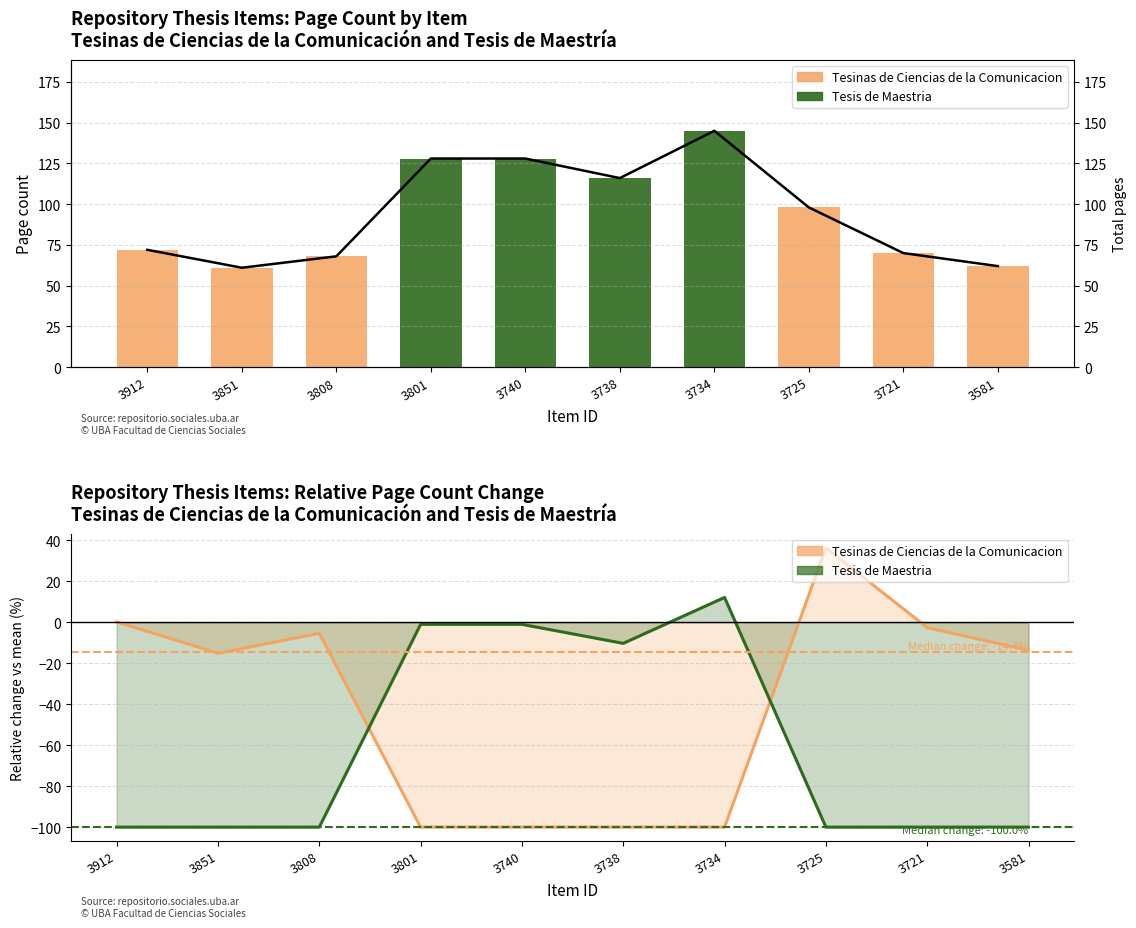

The Total pages series shows 72 at 3912. True or false?

True